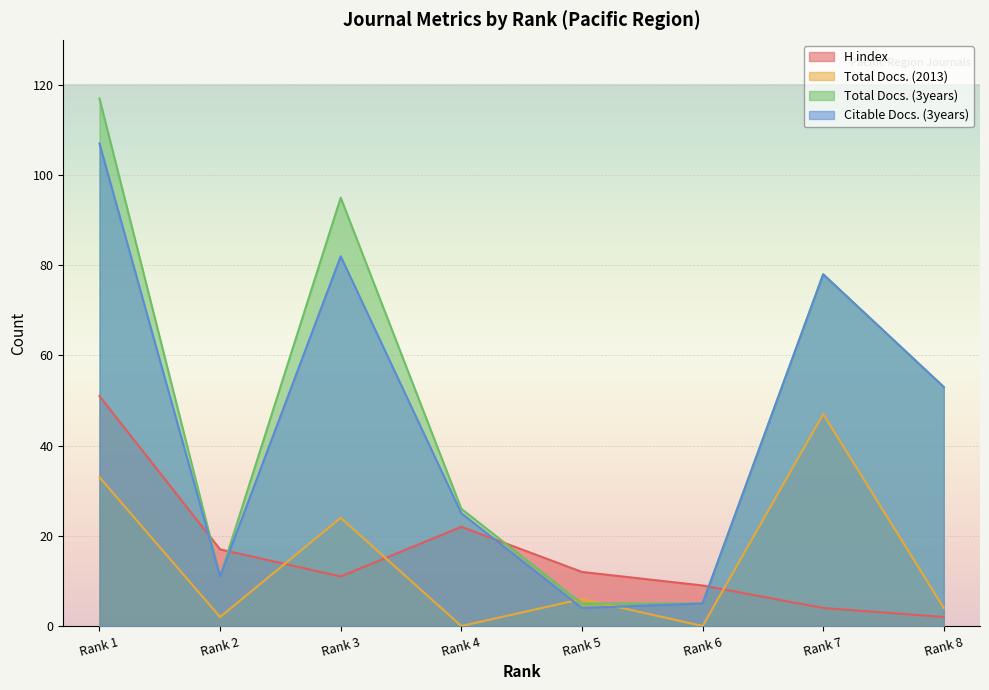

At which category does Citable Docs. (3years) reach its first local peak?

Rank 3